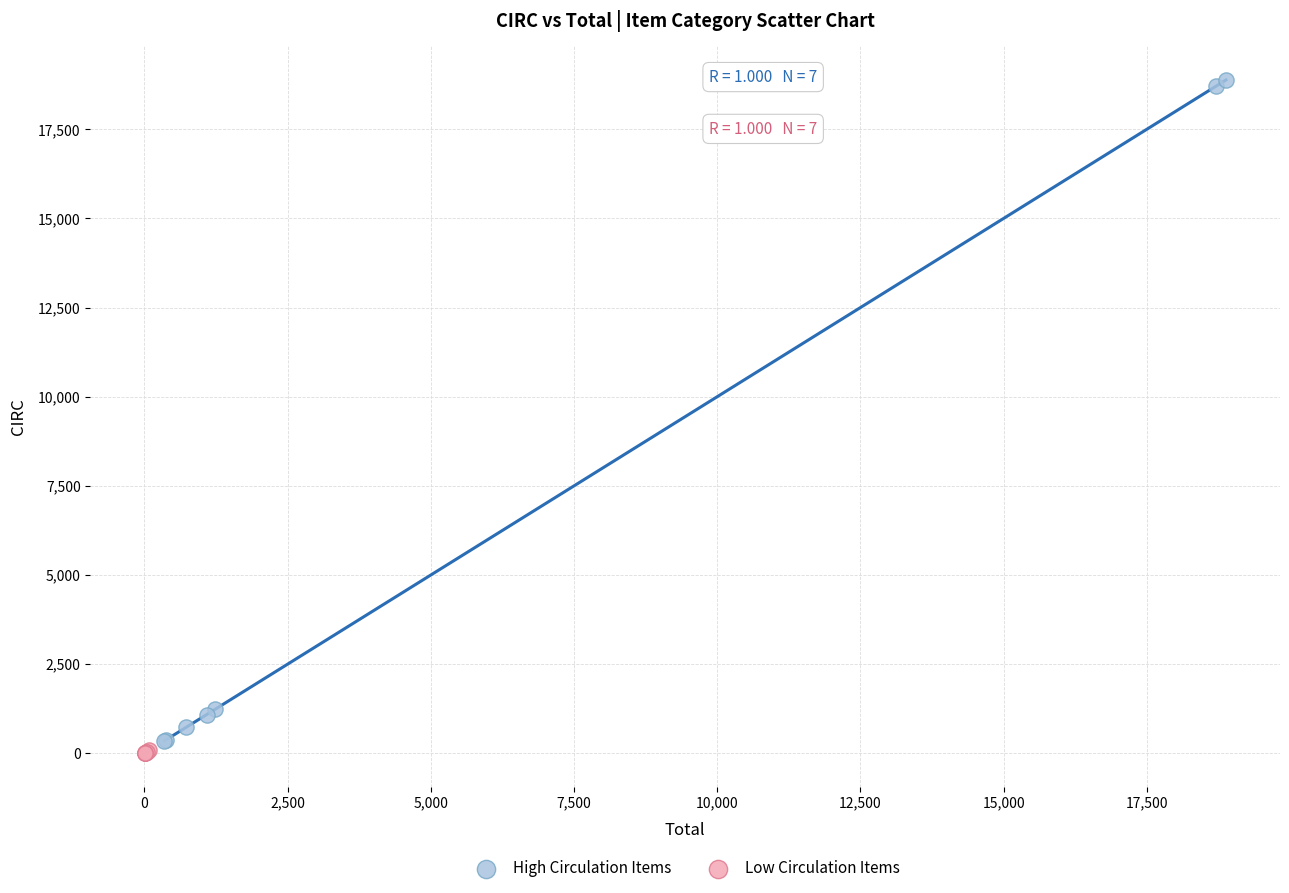

Which series has the largest Y range (max minus min)?

High Circulation Items